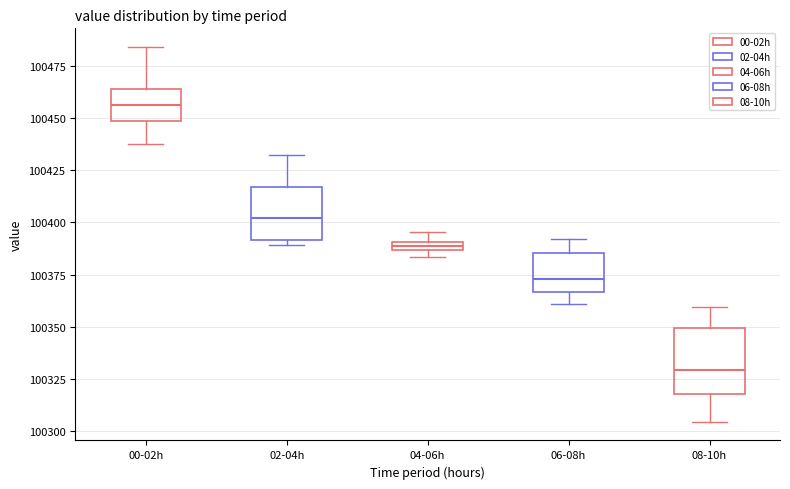

Which box's median line is the highest?

00-02h